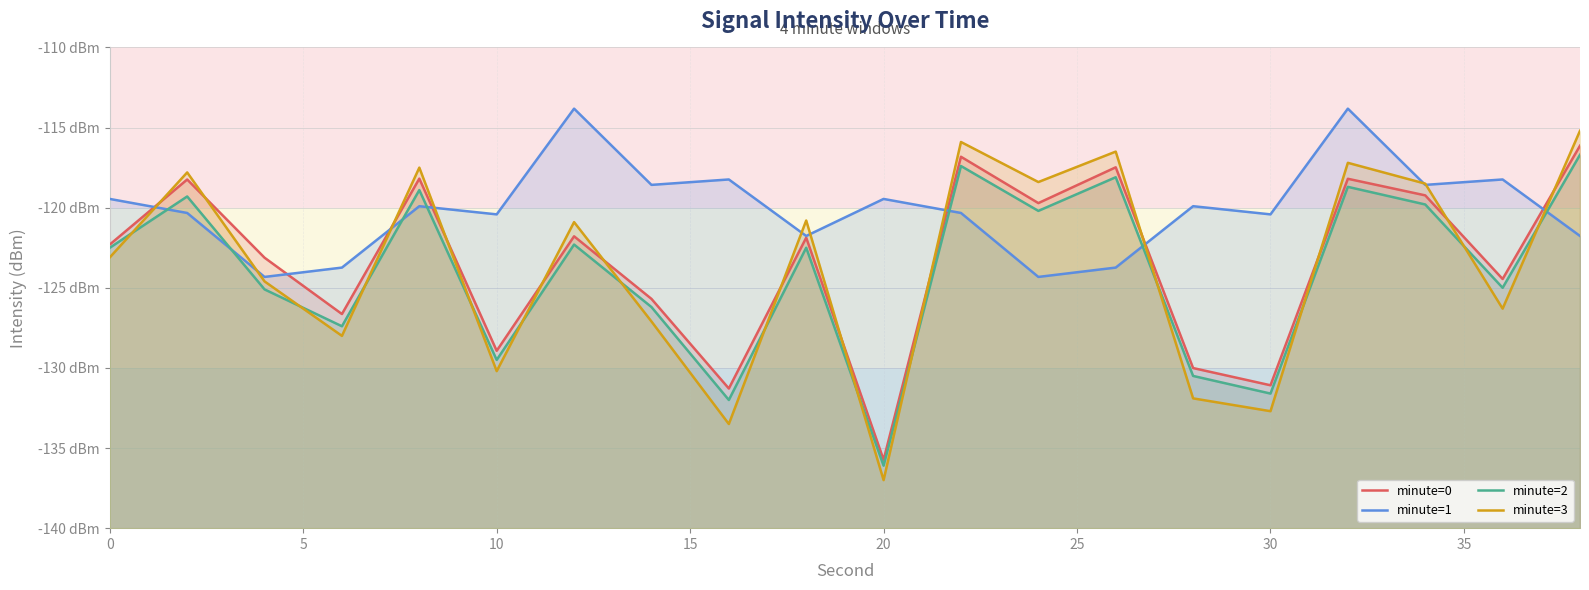

How many distinct data groups are displayed?

4